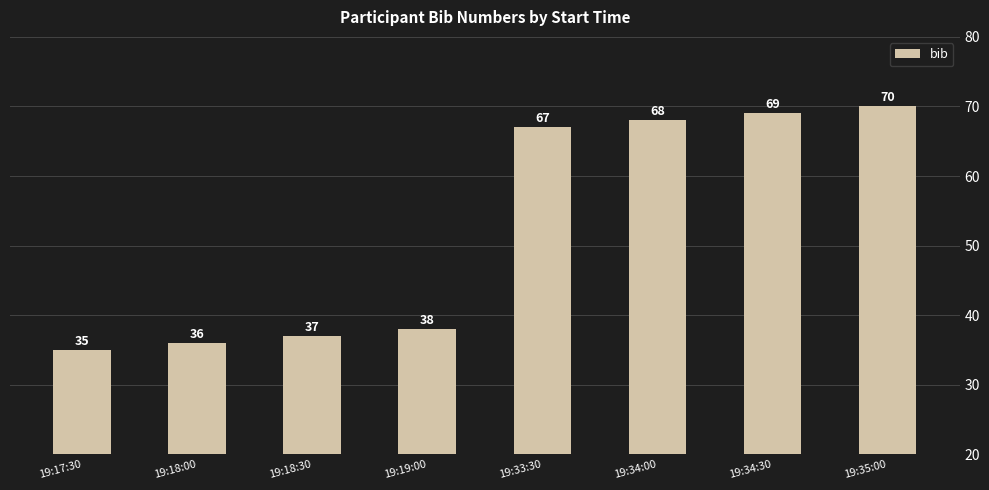

What is the difference between the second highest and minimum values?

34